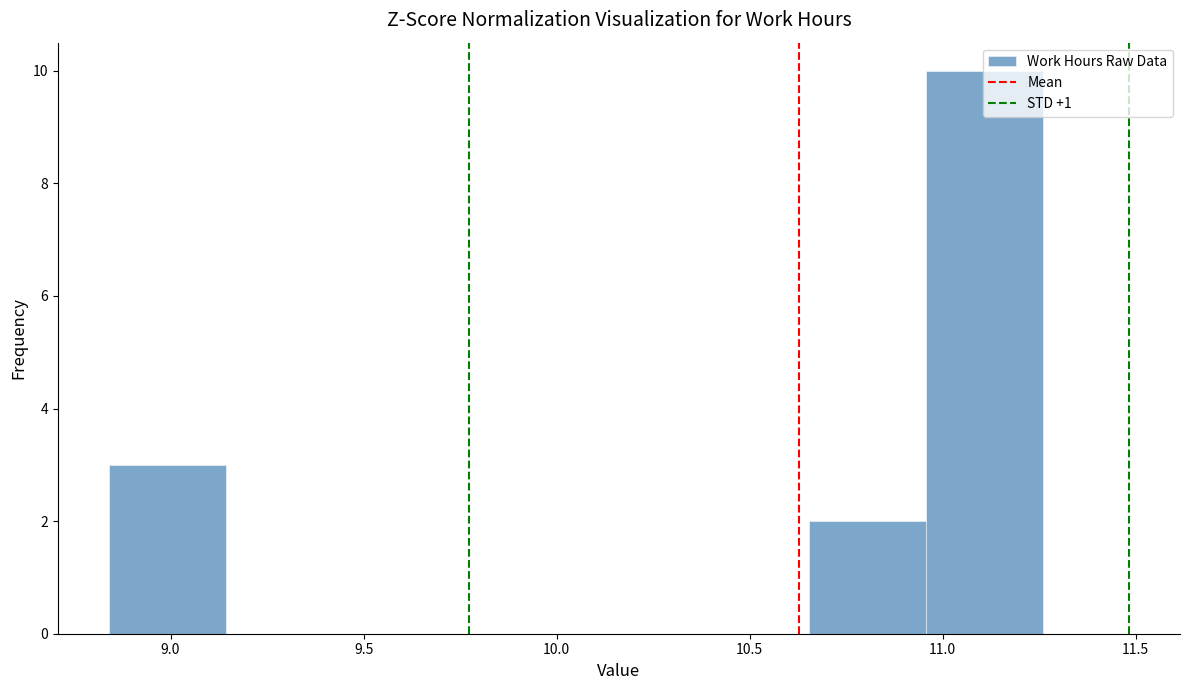

Reading left to right, list every bar in this chart as the range it spans on the x-axis followed by its height. Neither the bar edges nor the heights are printed on the chart, so give them approximately, as read against the axes.

8.85 to 9.15: 3
9.15 to 9.45: 0
9.45 to 9.75: 0
9.75 to 10.05: 0
10.05 to 10.35: 0
10.35 to 10.65: 0
10.65 to 10.95: 2
10.95 to 11.25: 10